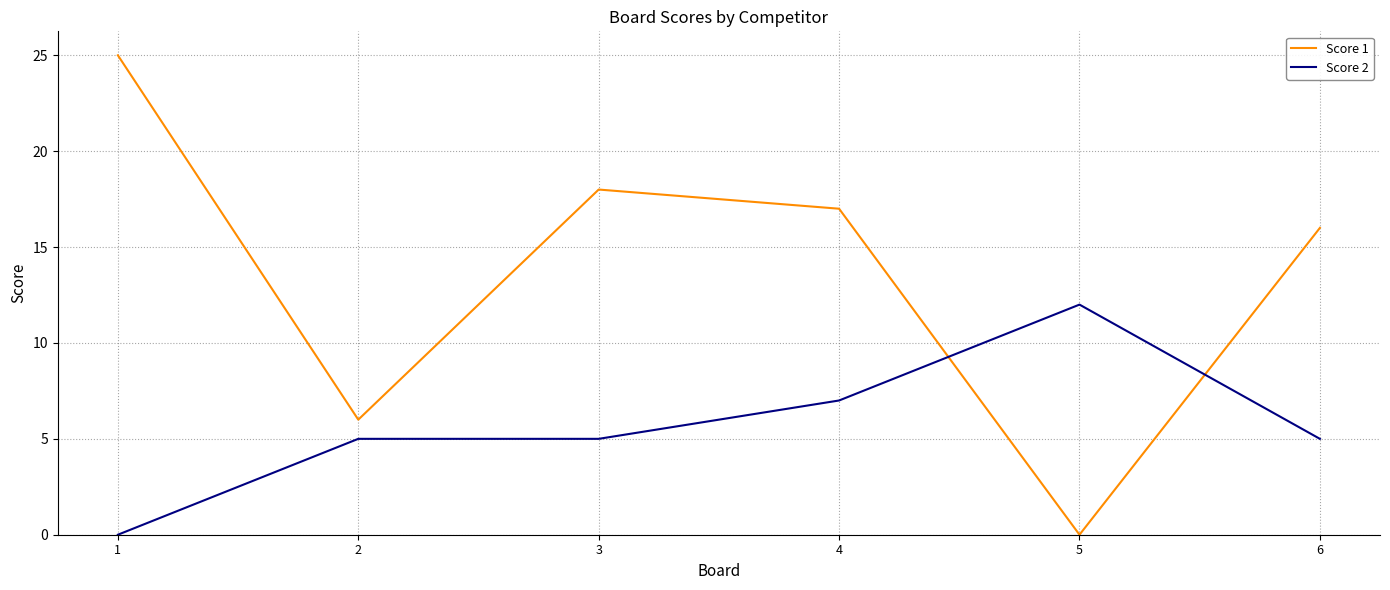

How many Score 2 values are between 5 and 7?

4